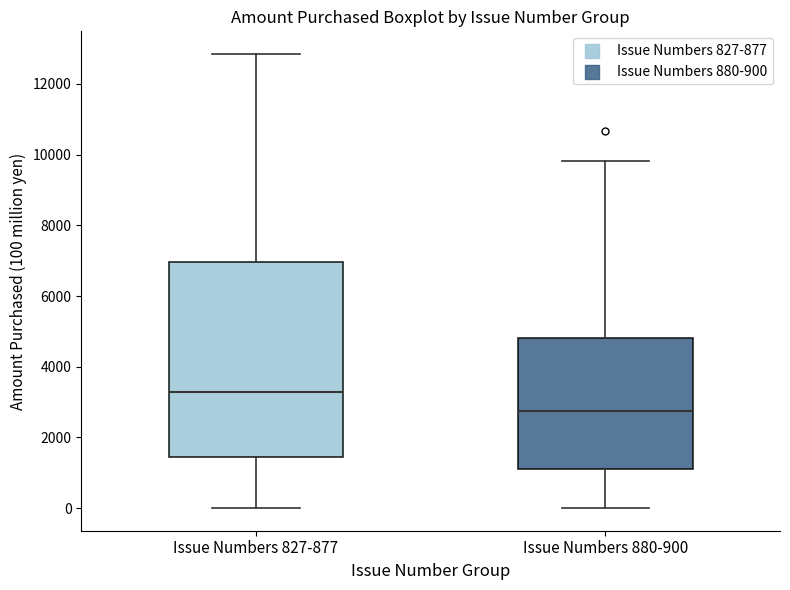

Reading left to right, transcribe this box plot: for each box, give where its median line is, the range the box spans, and where its two whiskers end, as read against the y-axis. The values are not printed on the chart, so give them approximately, as read against the axis.

Issue Numbers 827-877: median 3200, box 1400 to 7000, whiskers 0 to 12800
Issue Numbers 880-900: median 2800, box 1000 to 4800, whiskers 0 to 9800